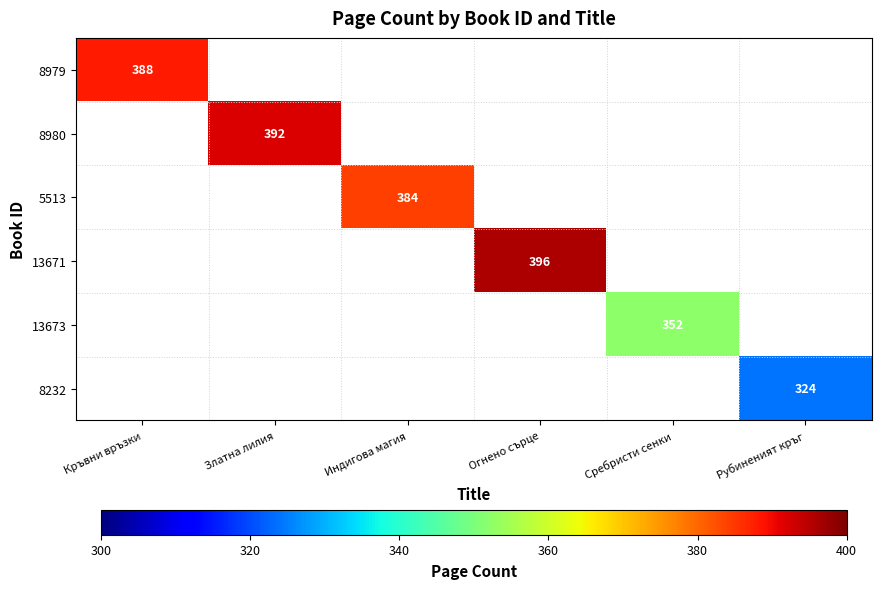

What is the maximum value shown in the chart?

396